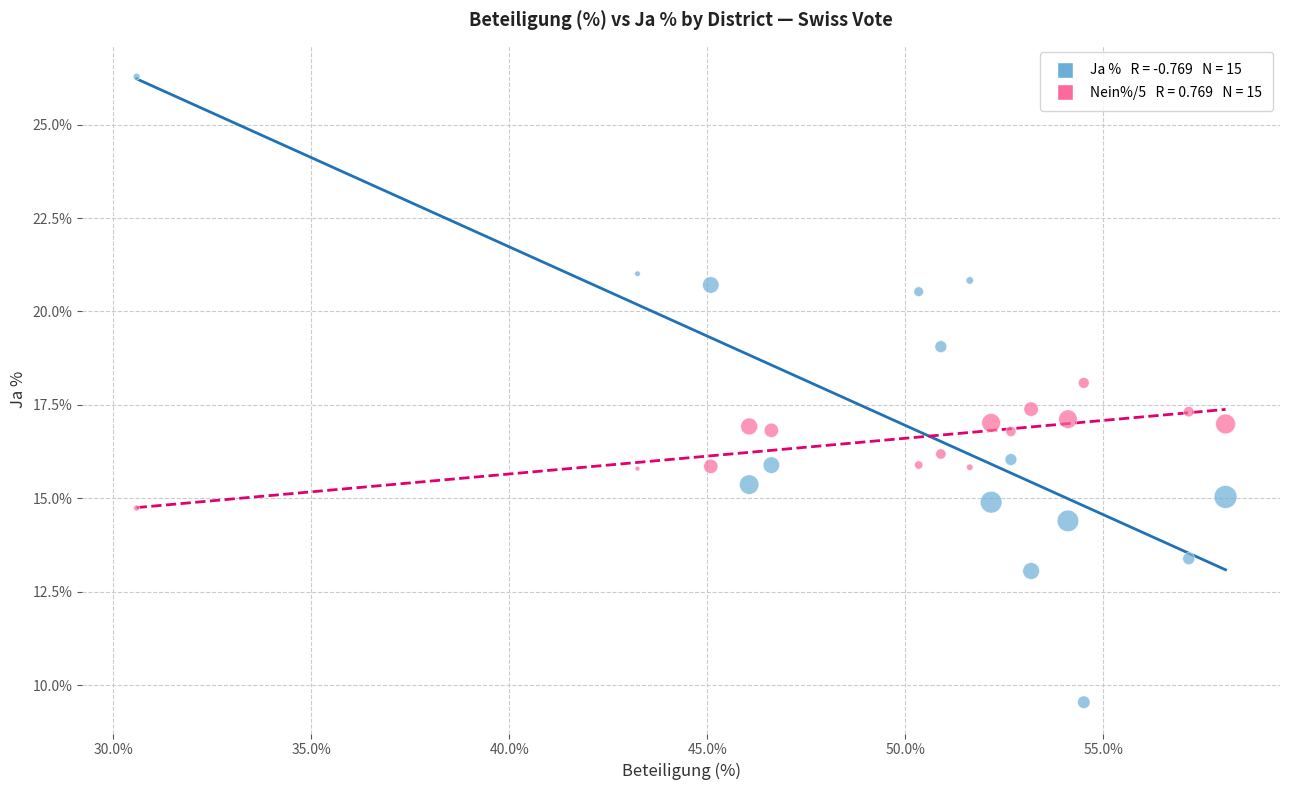

Across all data points, what is the range of Y values (max minus min)?

16.7